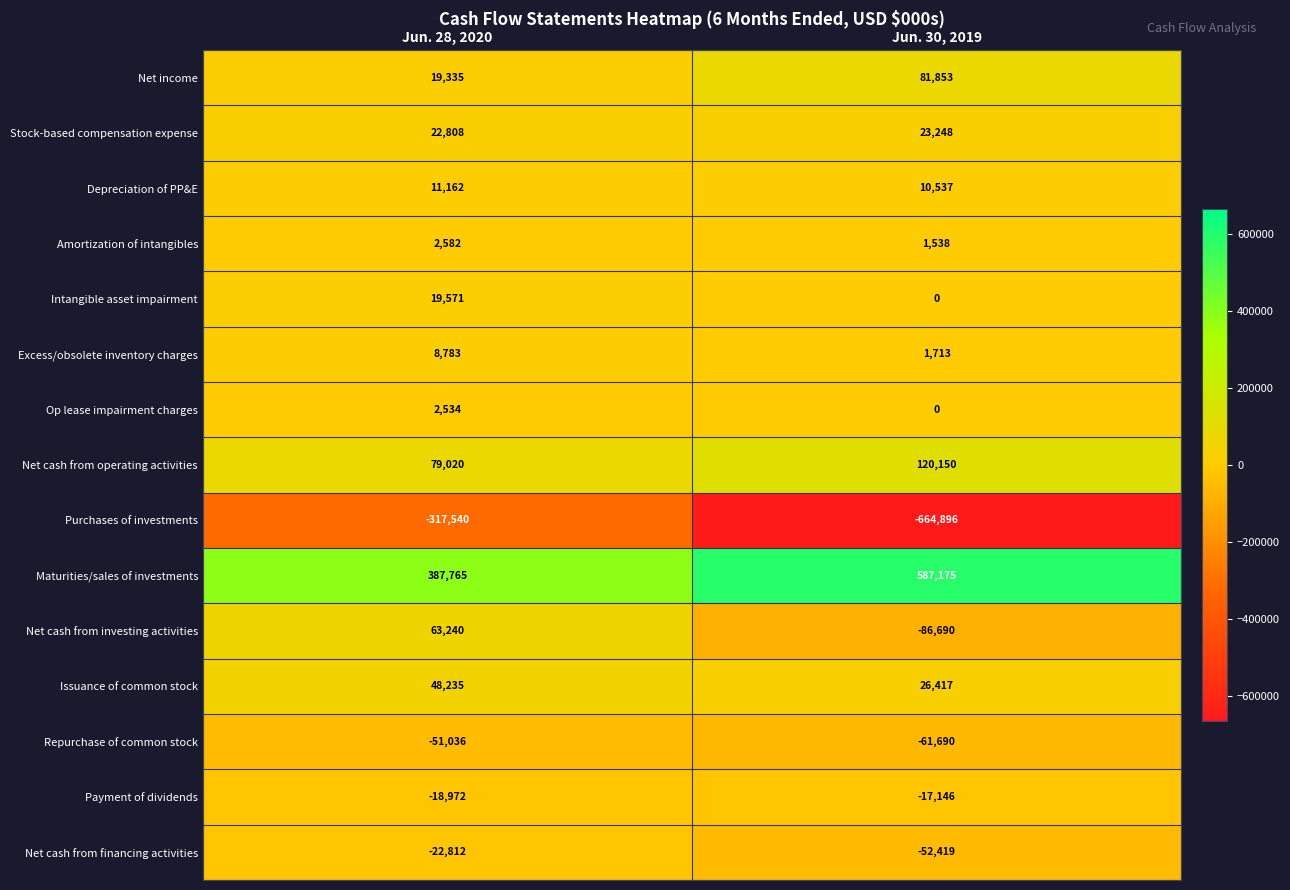

List the labels in order of Amortization of intangibles value, smallest first.

Jun. 30, 2019, Jun. 28, 2020